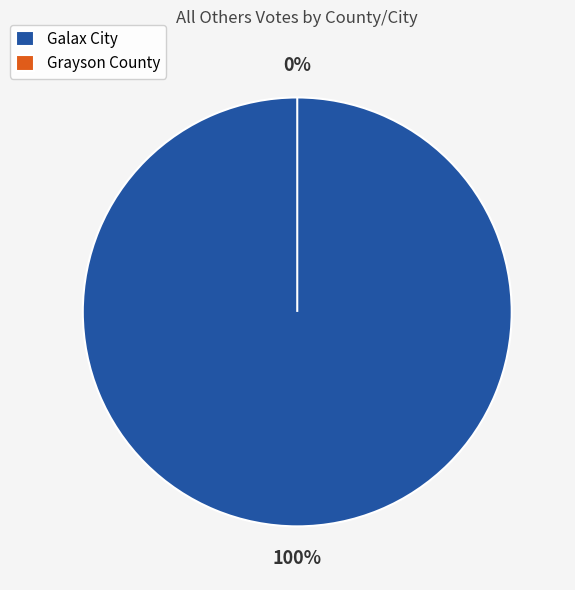

Rank the categories by value from highest to lowest.

Galax City, Grayson County